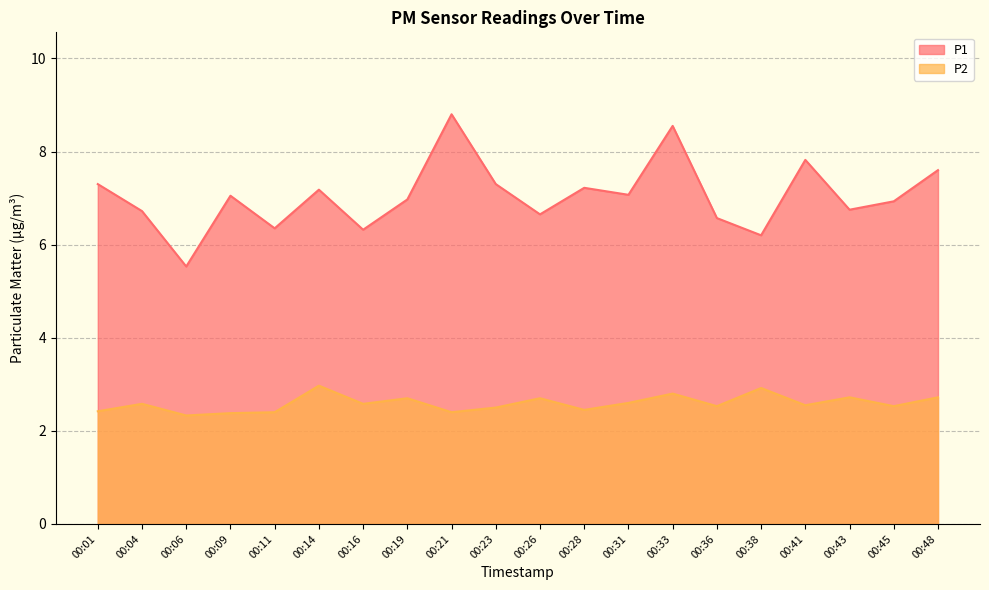

True or false: P1 and P2 cross at least once.

False